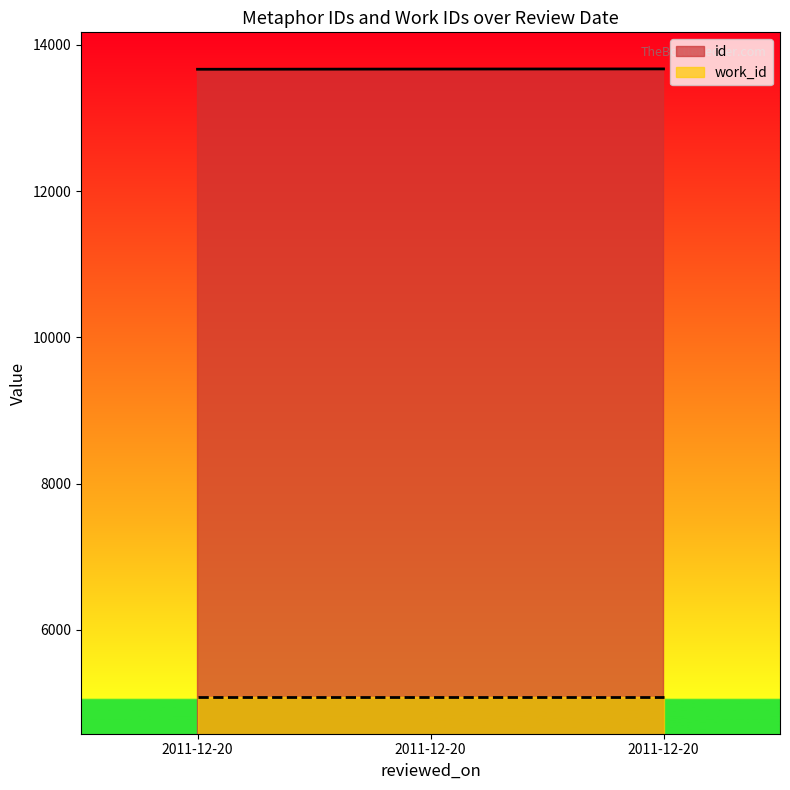

What is the smallest value displayed?

5081